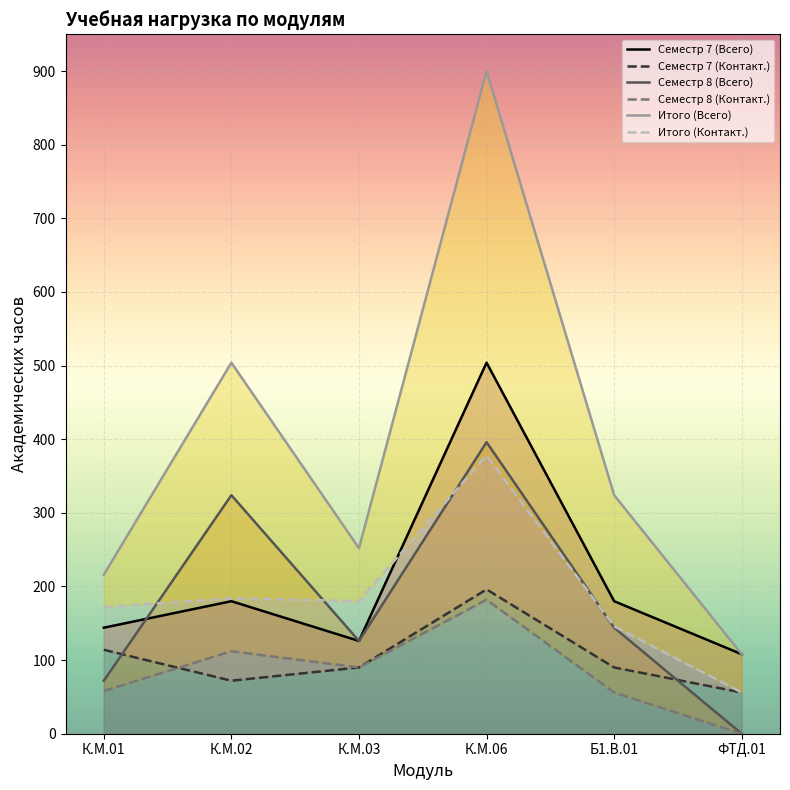

True or false: Семестр 8 (Всего) has more than 2 points higher than both neighbors.

False